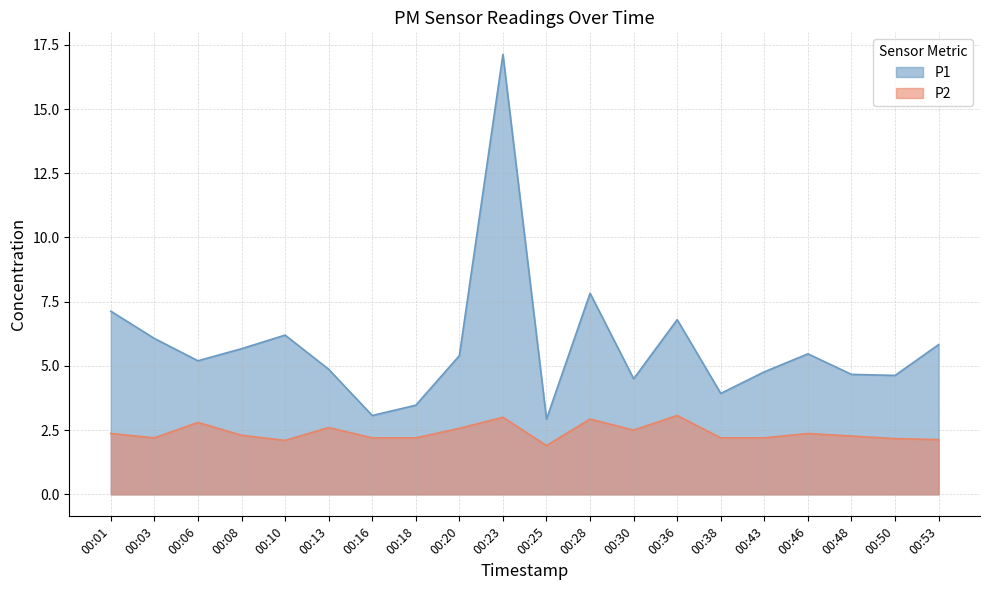

The value of P1 at 00:16 is 4.7. True or false?

False